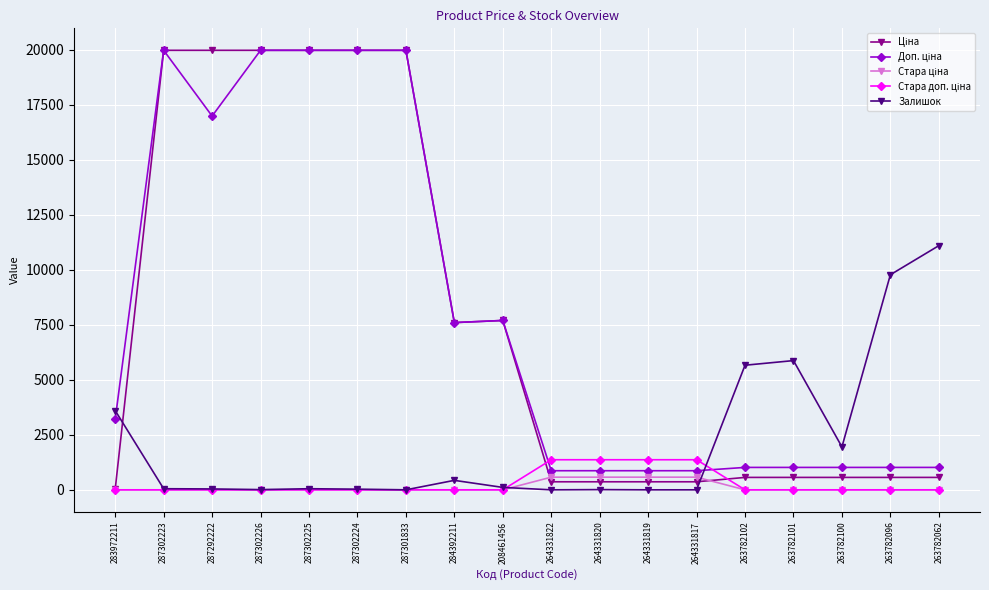

Is it true that Залишок equals 0.0 at 287301833?

True